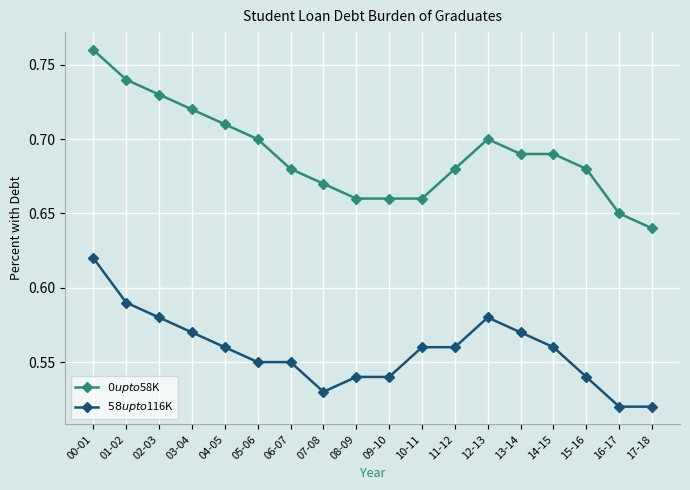

What is the sum of the $58 up to $116K values at 04-05 and 12-13?

1.1